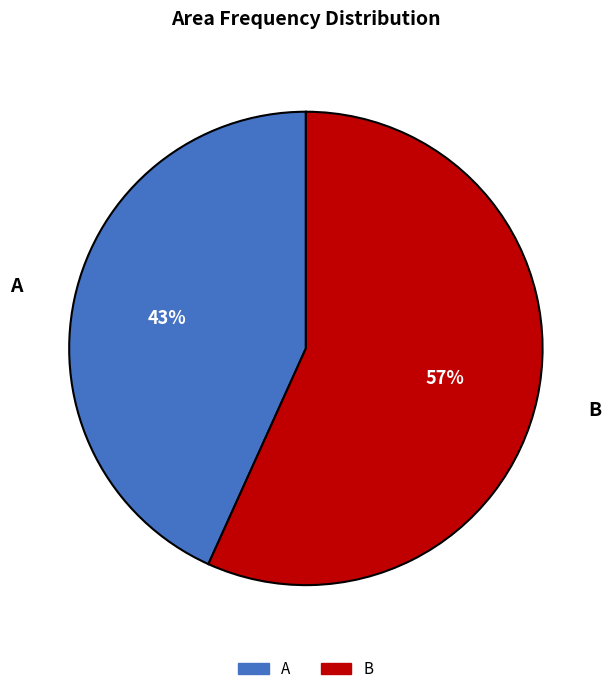

Rank the categories by value from lowest to highest.

A, B